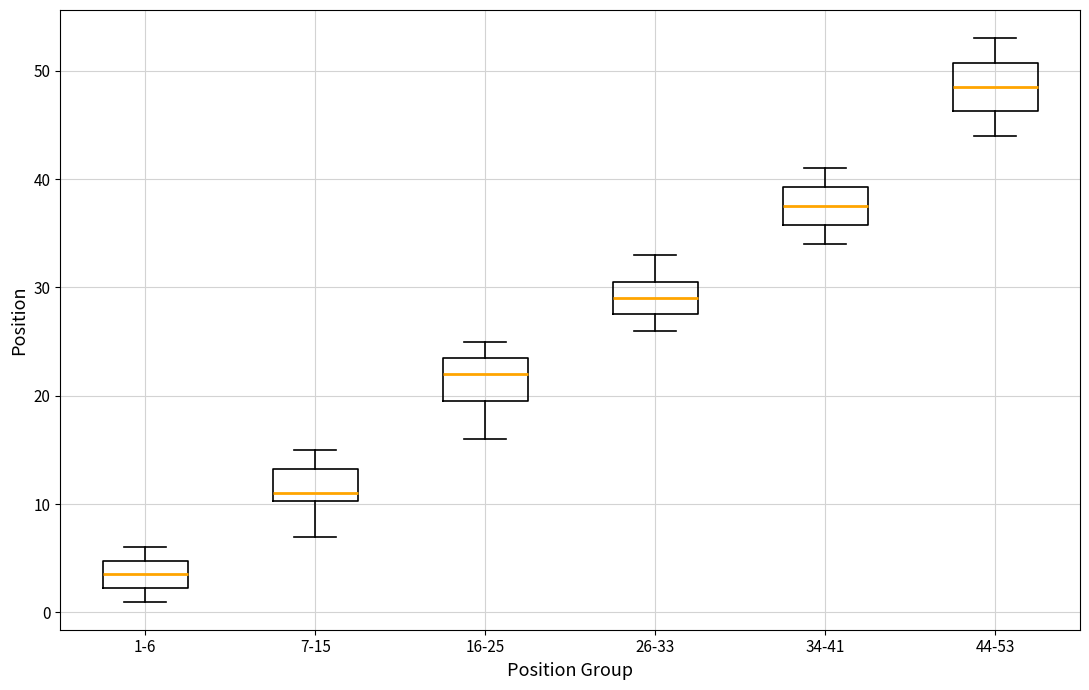

Where does the median line of the box for 16-25 sit on the y-axis? The values are not printed on the chart, so give them approximately, as read against the axis.

22